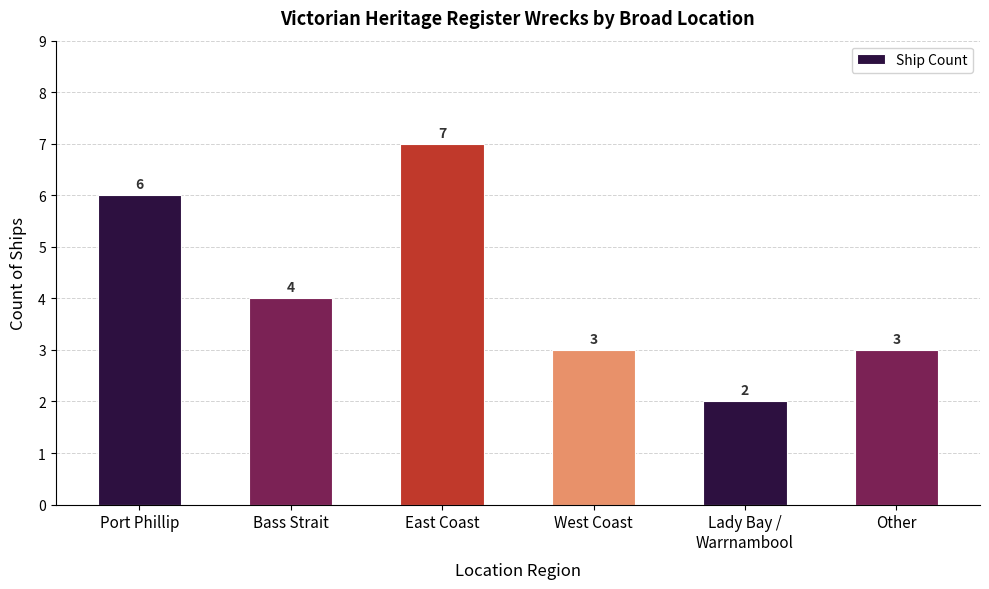

Reading left to right, what are all the values shown in this chart?

6	4	7	3	2	3